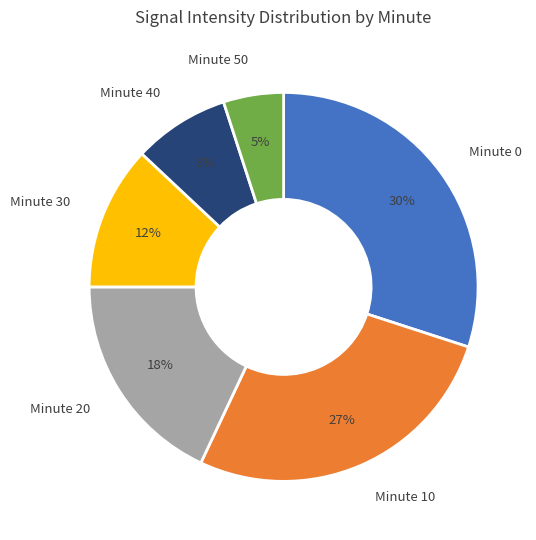

To the nearest percent, what percentage of the pie is Minute 0?

30%